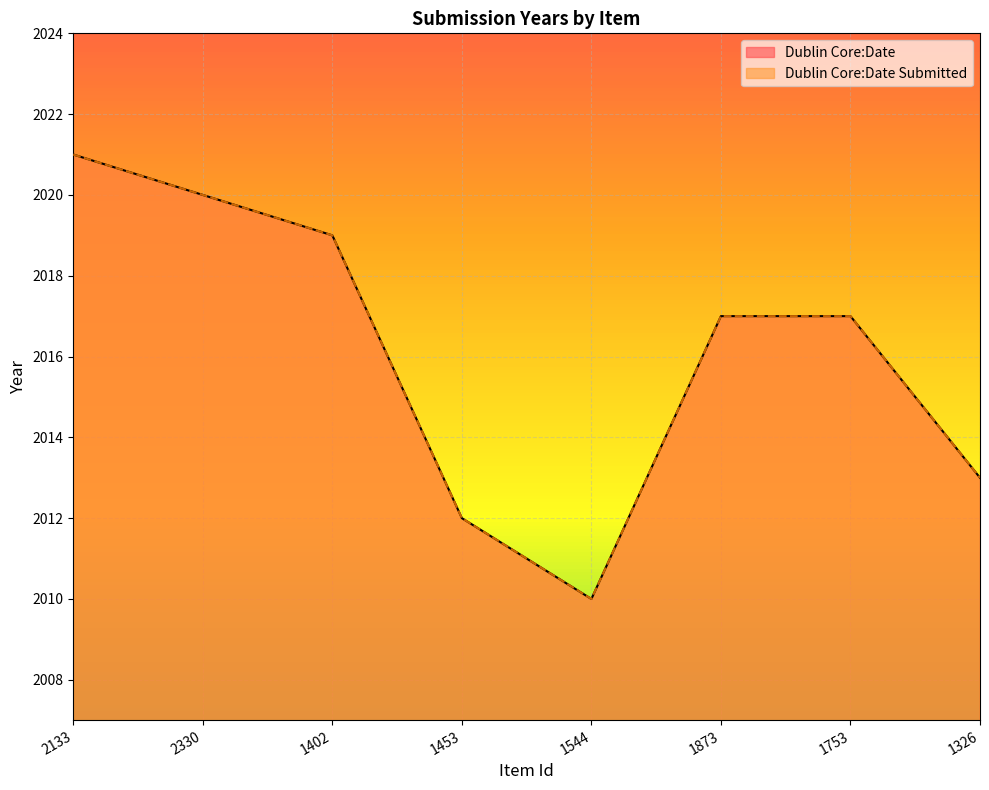

Is the value of Dublin Core:Date Submitted at 1326 greater than the value of Dublin Core:Date at 1453?

Yes